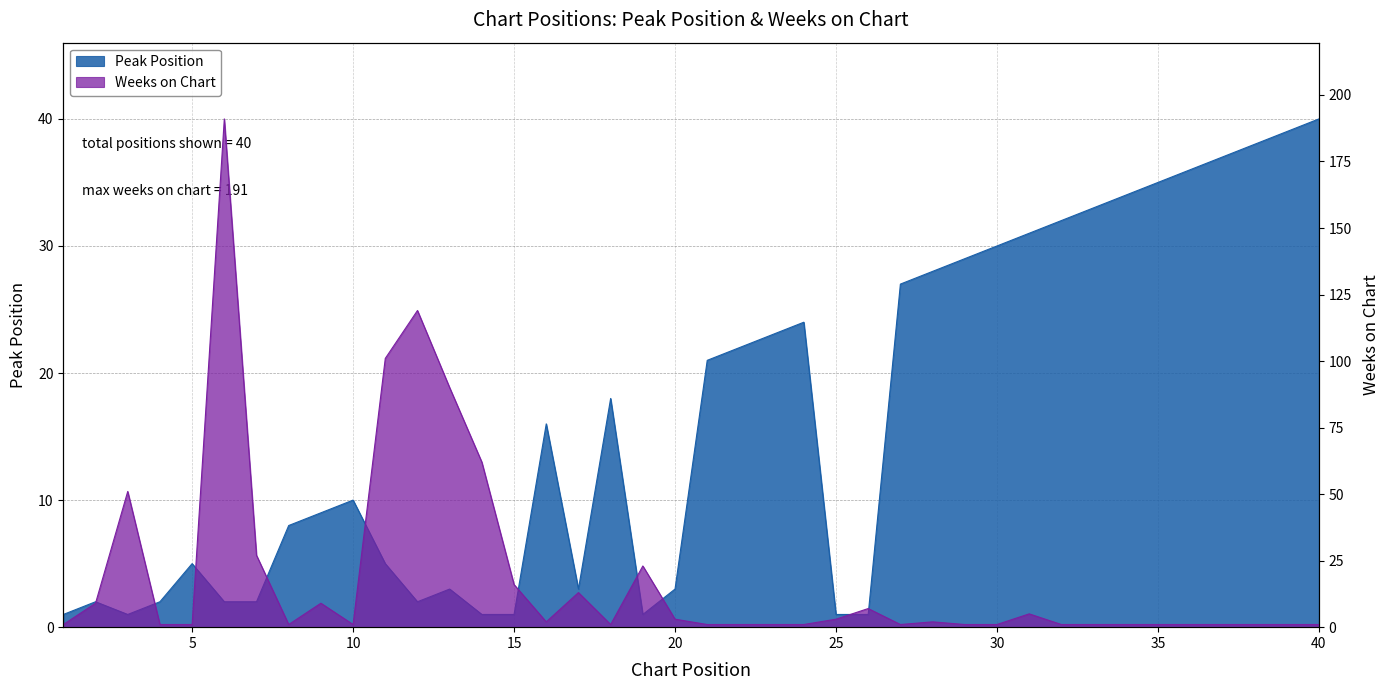

Reading left to right, list all the values displayed in this chart.

Peak Position: 1=1	2=2	3=1	4=2	5=5	6=2	7=2	8=8	9=9	10=10	11=5	12=2	13=3	14=1	15=1	16=16	17=3	18=18	19=1	20=3	21=21	22=22	23=23	24=24	25=1	26=1	27=27	28=28	29=29	30=30	31=31	32=32	33=33	34=34	35=35	36=36	37=37	38=38	39=39	40=40
Weeks on Chart: 1=1	2=9	3=51	4=1	5=1	6=191	7=27	8=1	9=9	10=1	11=101	12=119	13=90	14=62	15=16	16=2	17=13	18=1	19=23	20=3	21=1	22=1	23=1	24=1	25=3	26=7	27=1	28=2	29=1	30=1	31=5	32=1	33=1	34=1	35=1	36=1	37=1	38=1	39=1	40=1